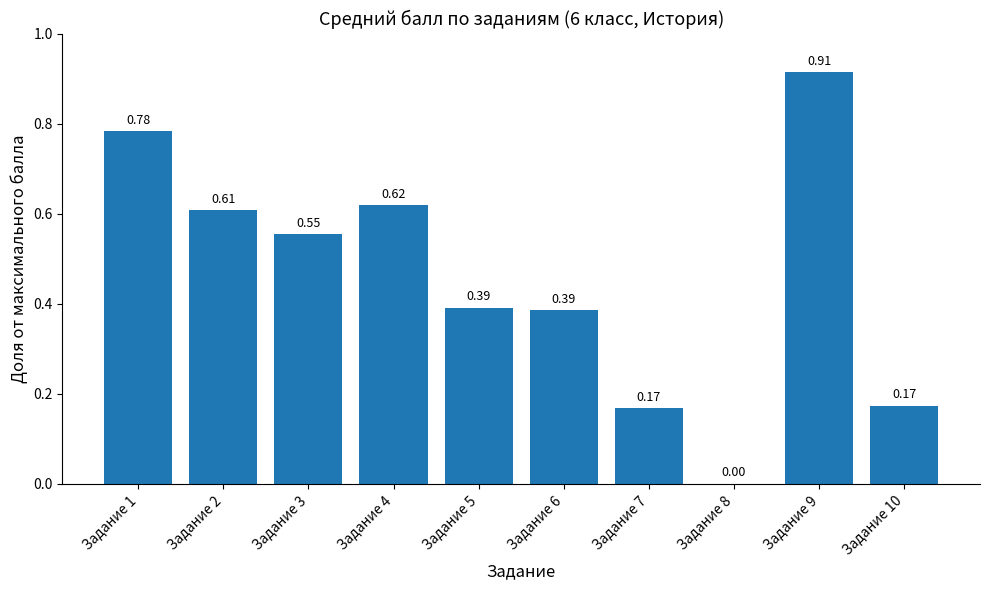

True or false: the data shows 0.3 at Задание 4.

False